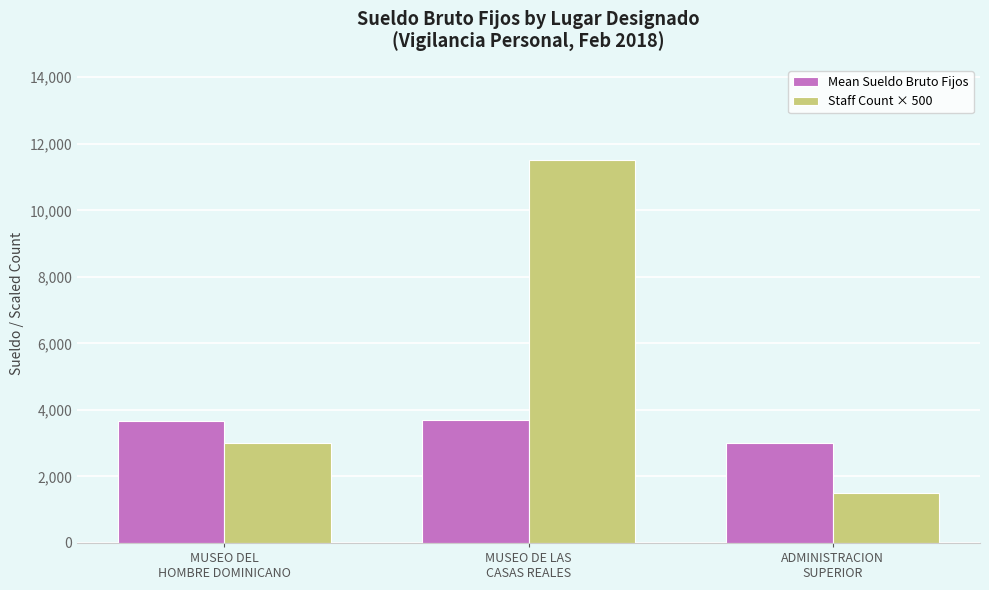

Which series has the widest spread of values?

Staff Count × 500